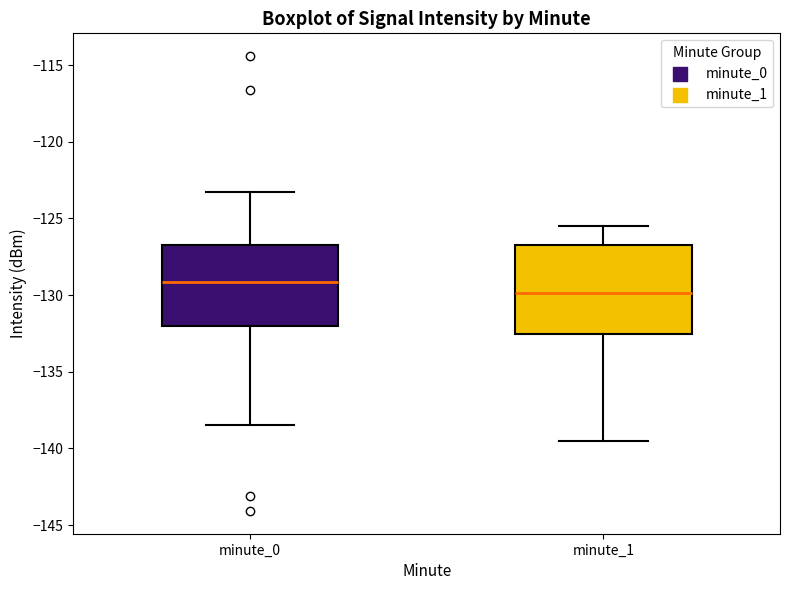

Where does the upper whisker of the box for minute_1 end on the y-axis? The values are not printed on the chart, so give them approximately, as read against the axis.

-125.5